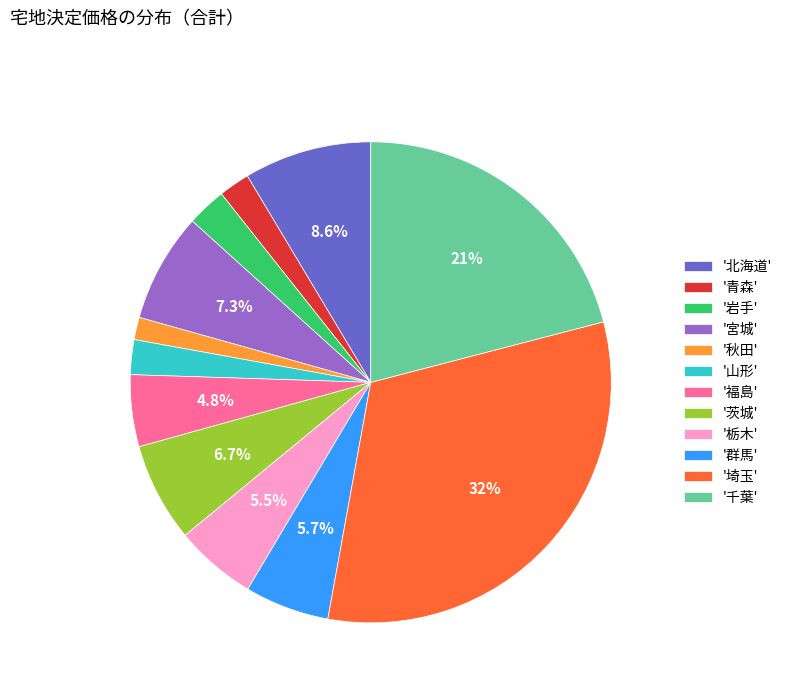

How many segments does this pie chart have?

12